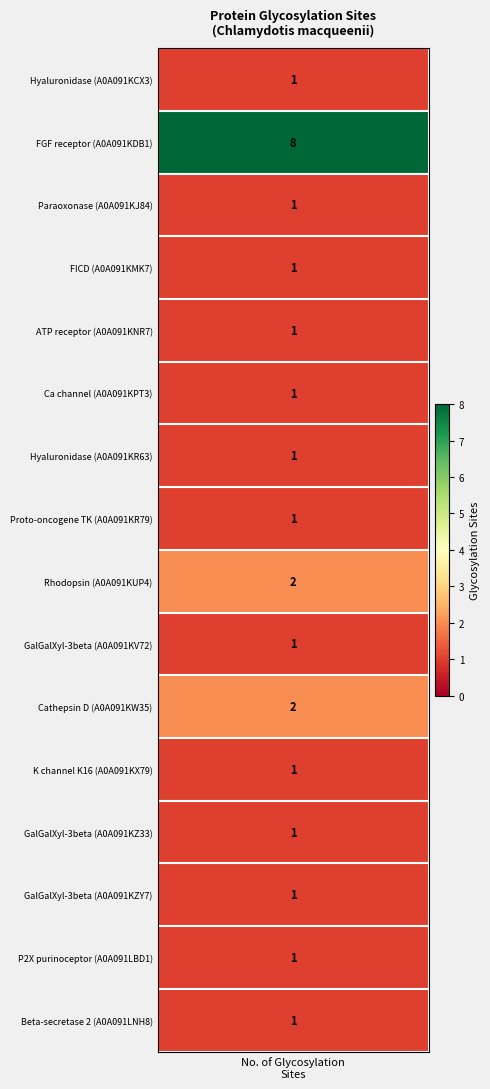

What is the sum of all values?

25